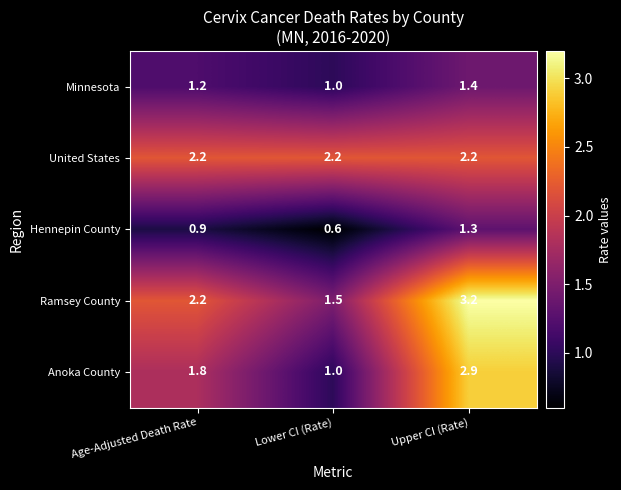

At which category does the chart reach its minimum across all series?

Lower CI (Rate)